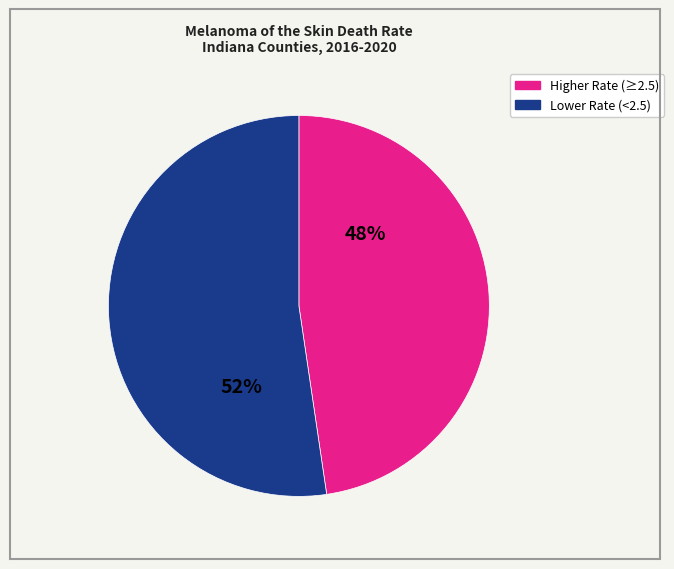

How many segments does this pie chart have?

2